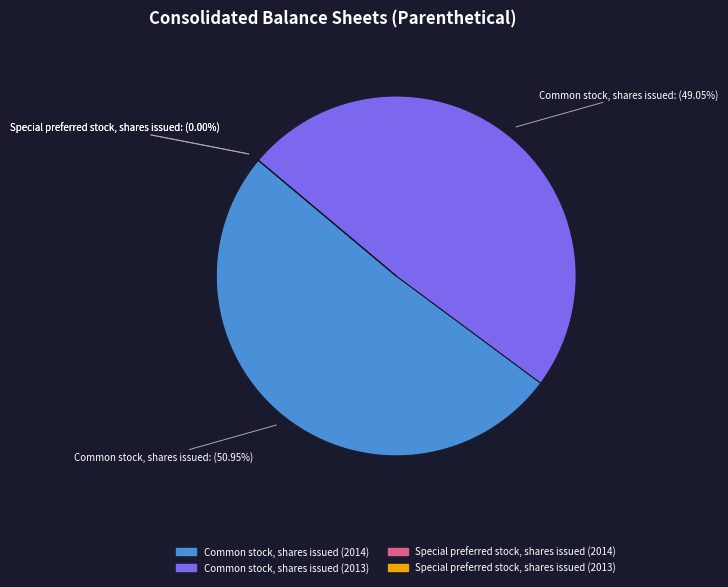

Count the number of slices in the pie.

4